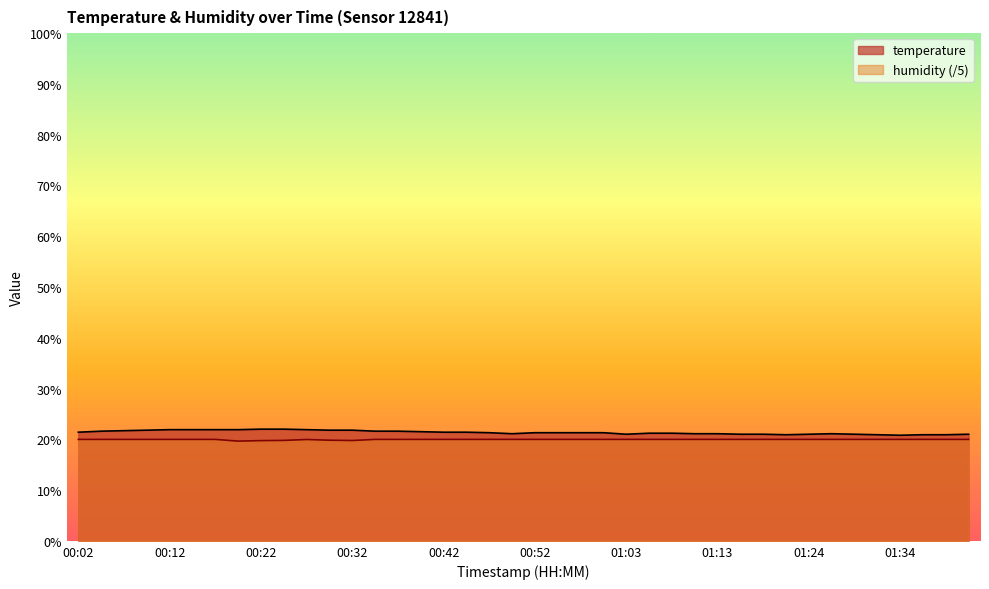

Reading right to left, list all the values displayed in this chart.

temperature: 01:42=21.0	01:39=20.9	01:37=20.9	01:34=20.8	01:32=20.9	01:29=21.0	01:27=21.1	01:24=21.0	01:21=20.9	01:18=21.0	01:16=21.0	01:13=21.1	01:10=21.1	01:08=21.2	01:05=21.2	01:03=21.0	01:00=21.3	00:58=21.3	00:55=21.3	00:52=21.3	00:50=21.1	00:47=21.3	00:45=21.4	00:42=21.4	00:40=21.5	00:37=21.6	00:35=21.6	00:32=21.8	00:29=21.8	00:27=21.9	00:24=22.0	00:22=22.0	00:19=21.9	00:17=21.9	00:14=21.9	00:12=21.9	00:09=21.8	00:07=21.7	00:04=21.6	00:02=21.4
humidity: 01:42=20.0	01:39=20.0	01:37=20.0	01:34=20.0	01:32=20.0	01:29=20.0	01:27=20.0	01:24=20.0	01:21=20.0	01:18=20.0	01:16=20.0	01:13=20.0	01:10=20.0	01:08=20.0	01:05=20.0	01:03=20.0	01:00=20.0	00:58=20.0	00:55=20.0	00:52=20.0	00:50=20.0	00:47=20.0	00:45=20.0	00:42=20.0	00:40=20.0	00:37=20.0	00:35=20.0	00:32=19.8	00:29=19.8	00:27=20.0	00:24=19.8	00:22=19.7	00:19=19.6	00:17=20.0	00:14=20.0	00:12=20.0	00:09=20.0	00:07=20.0	00:04=20.0	00:02=20.0